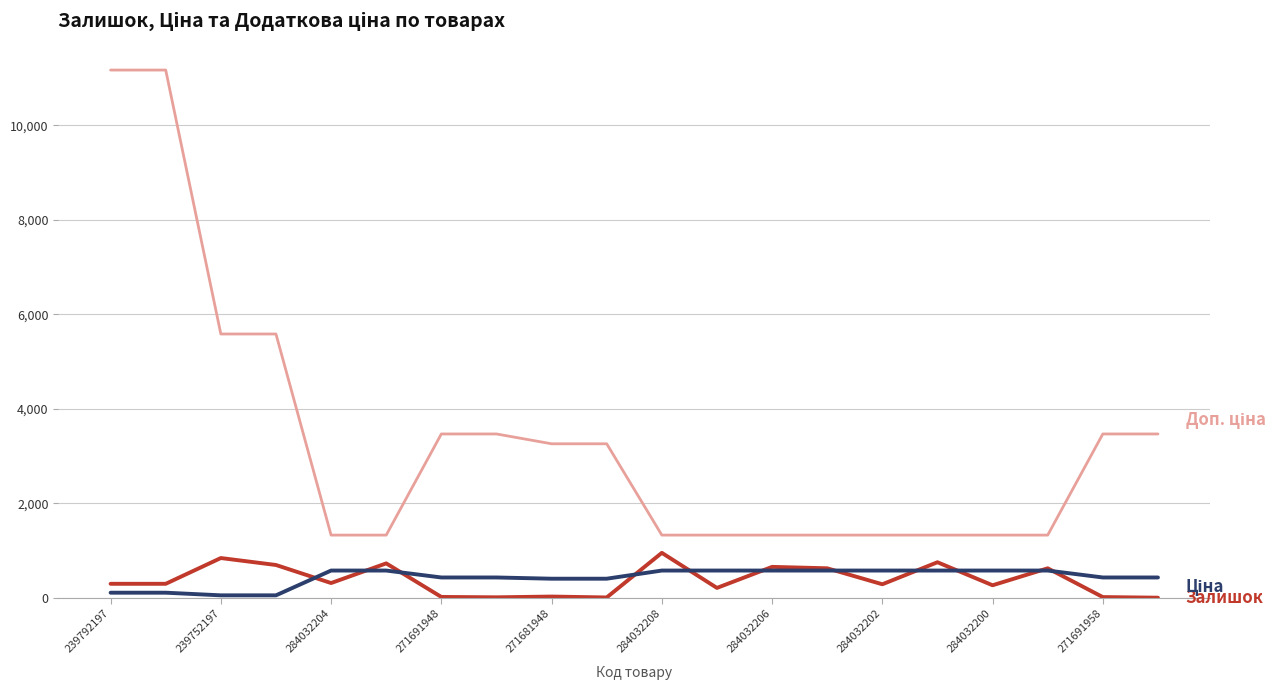

What is the greatest value displayed?

11169.0